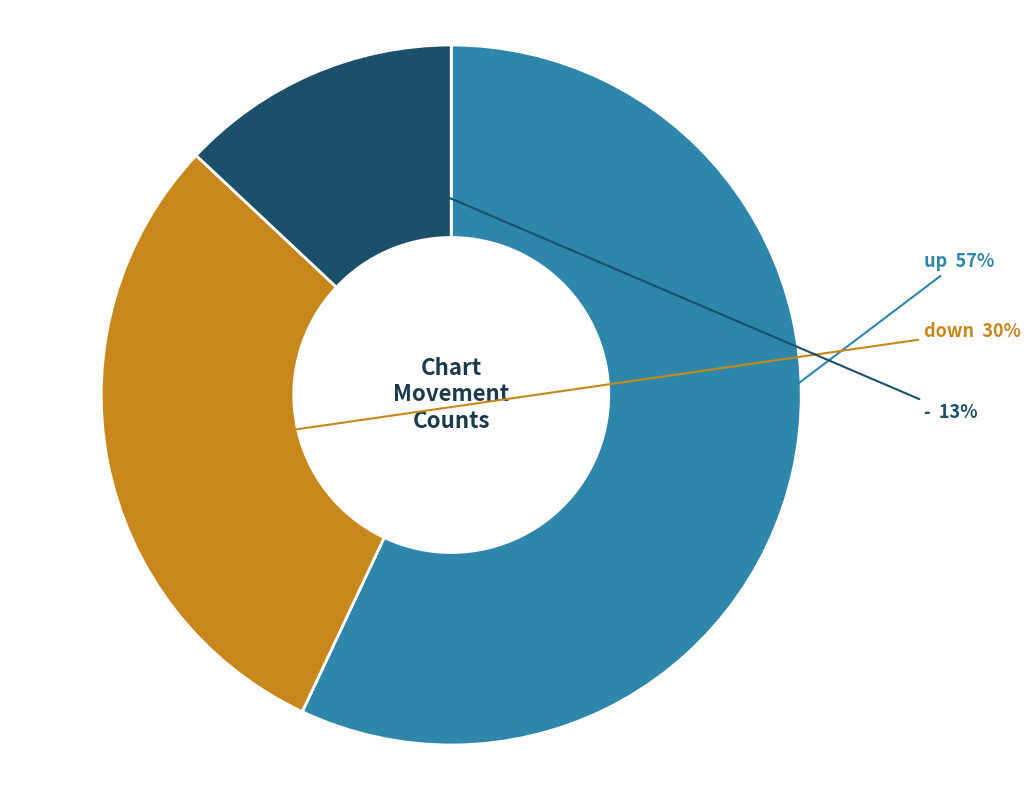

To the nearest percent, what percentage of the pie is down?

30%